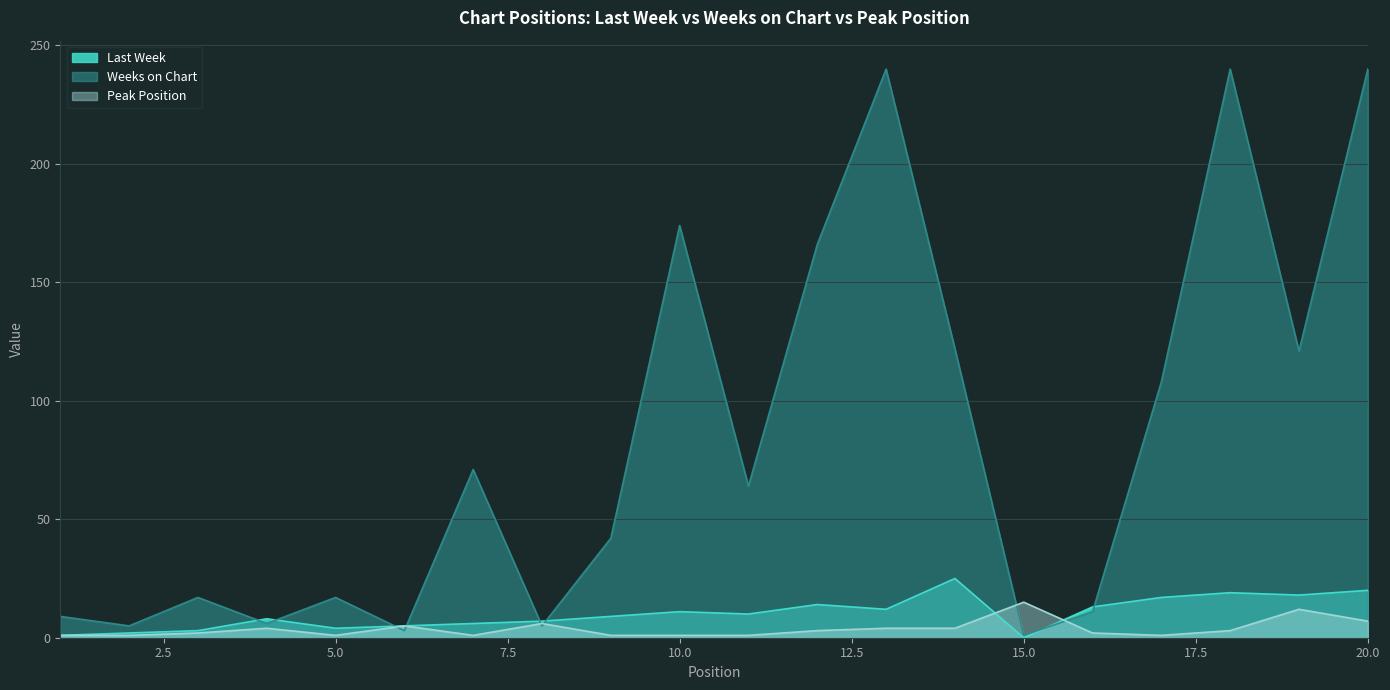

What is the average value of the Peak Position series?

4